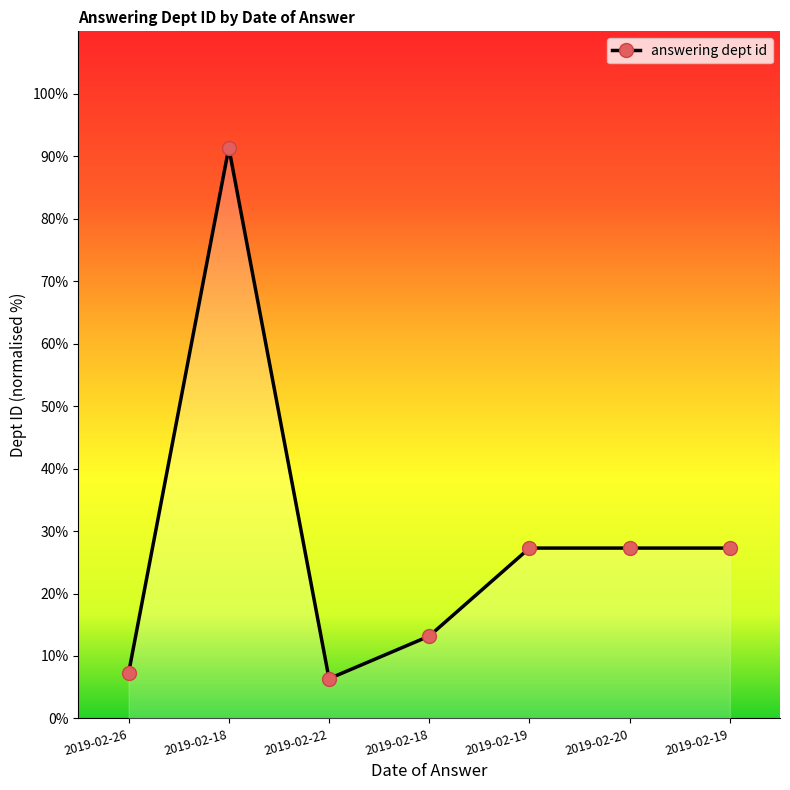

What is the average value?

28.6